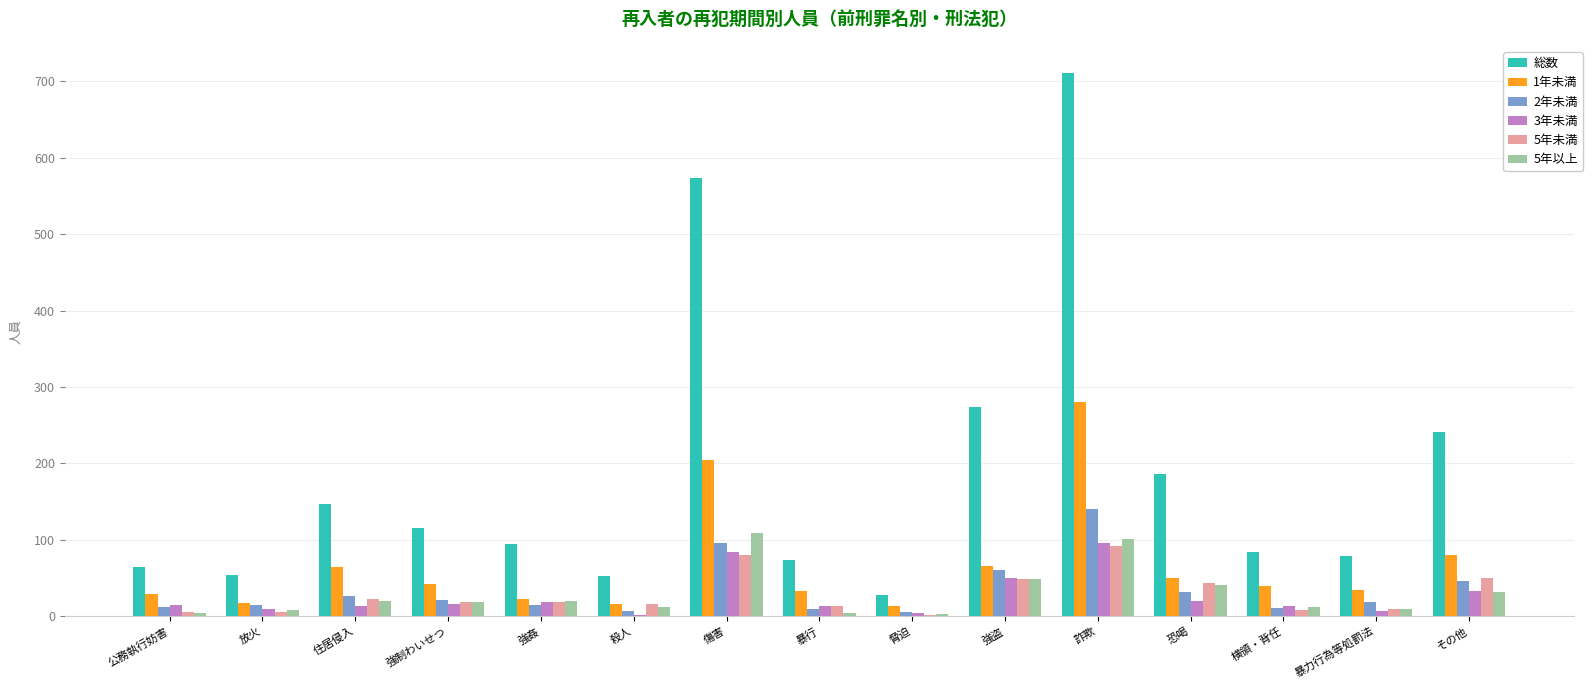

Which series has the largest range (max minus min)?

総数